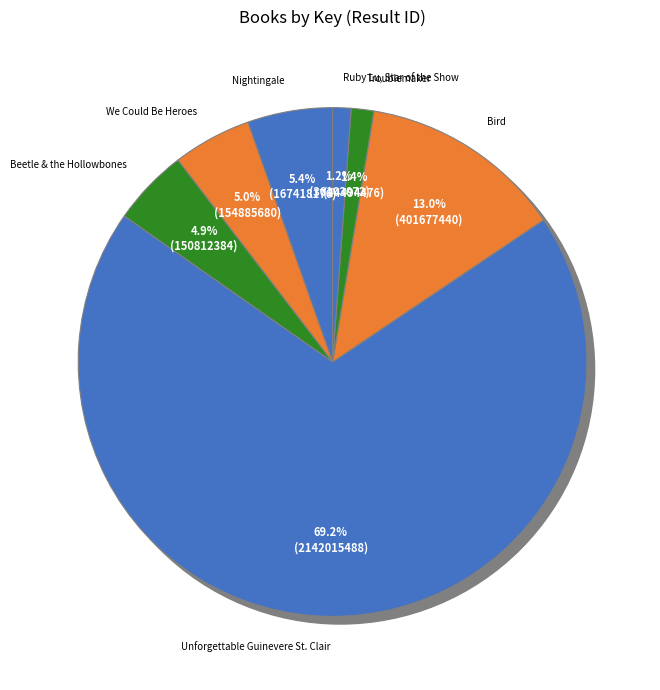

Combined, do Nightingale and Beetle & the Hollowbones account for over 50%?

No